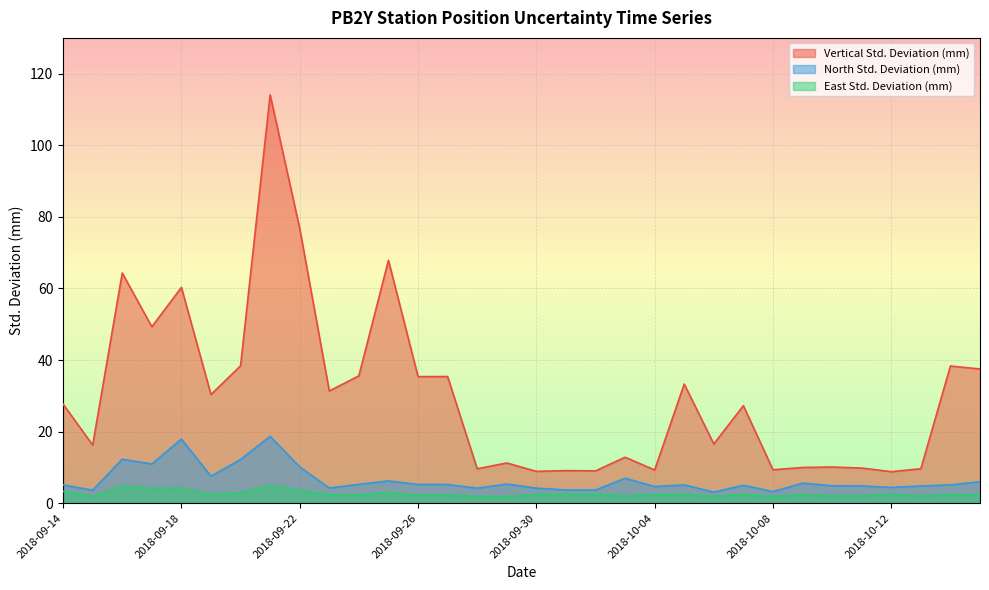

How many lines are shown in the chart?

3